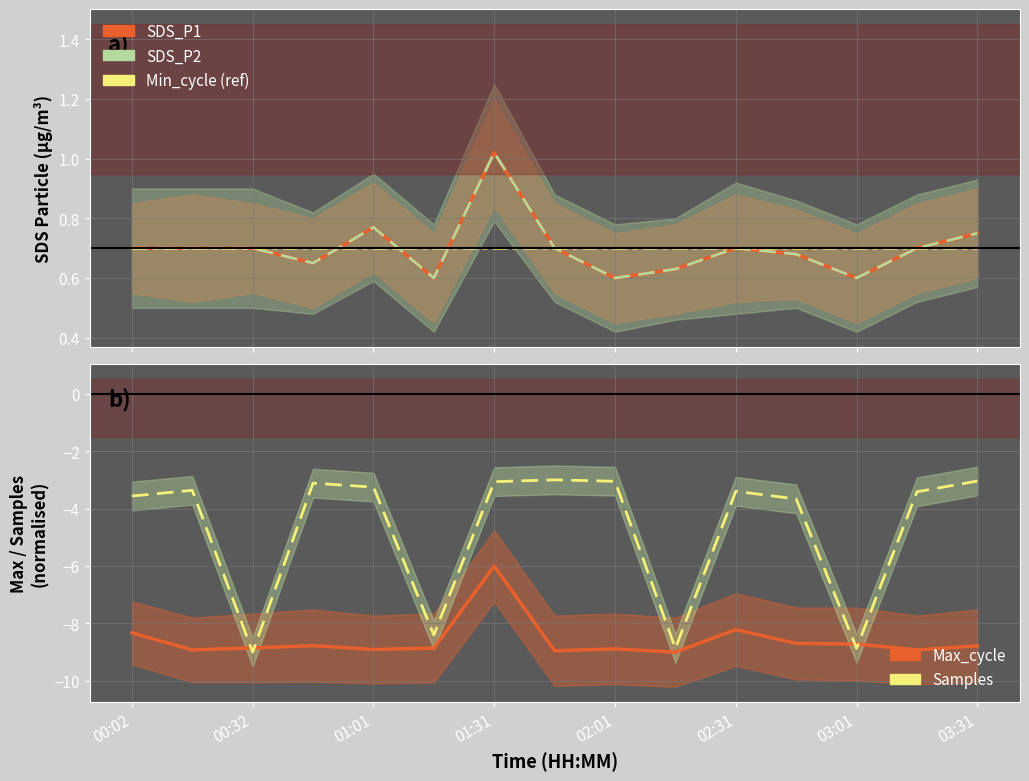

True or false: SDS_P1 and Samples cross at least once.

False